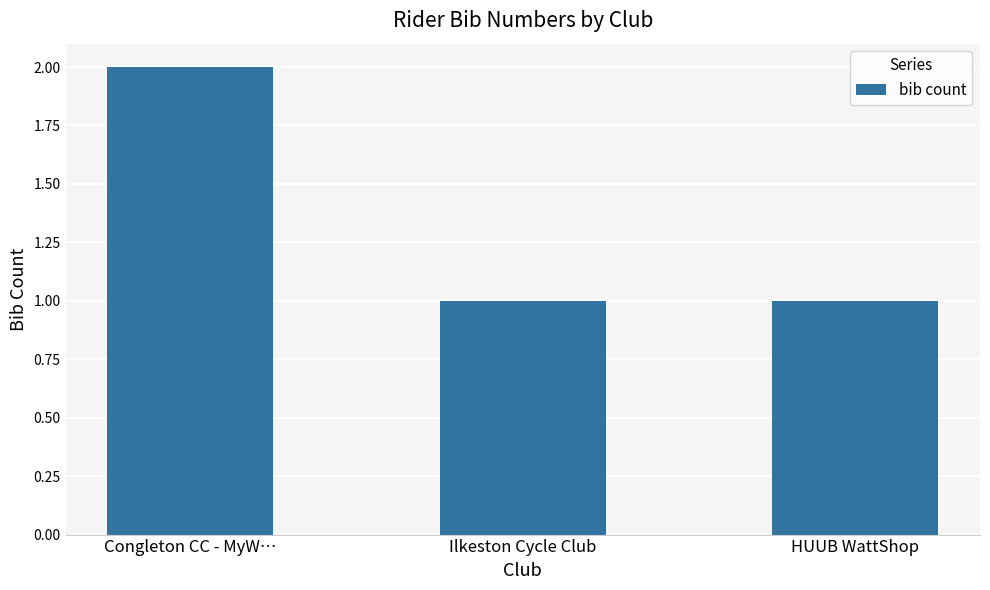

Reading left to right, what are all the values shown in this chart?

2	1	1